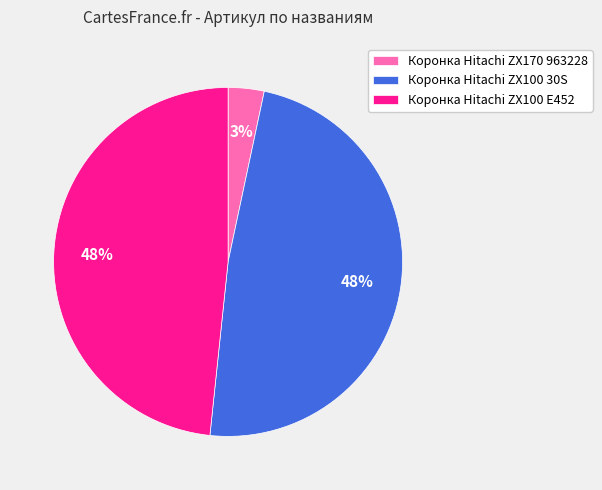

Does Коронка Hitachi ZX100 E452 account for over 50% of the chart?

No